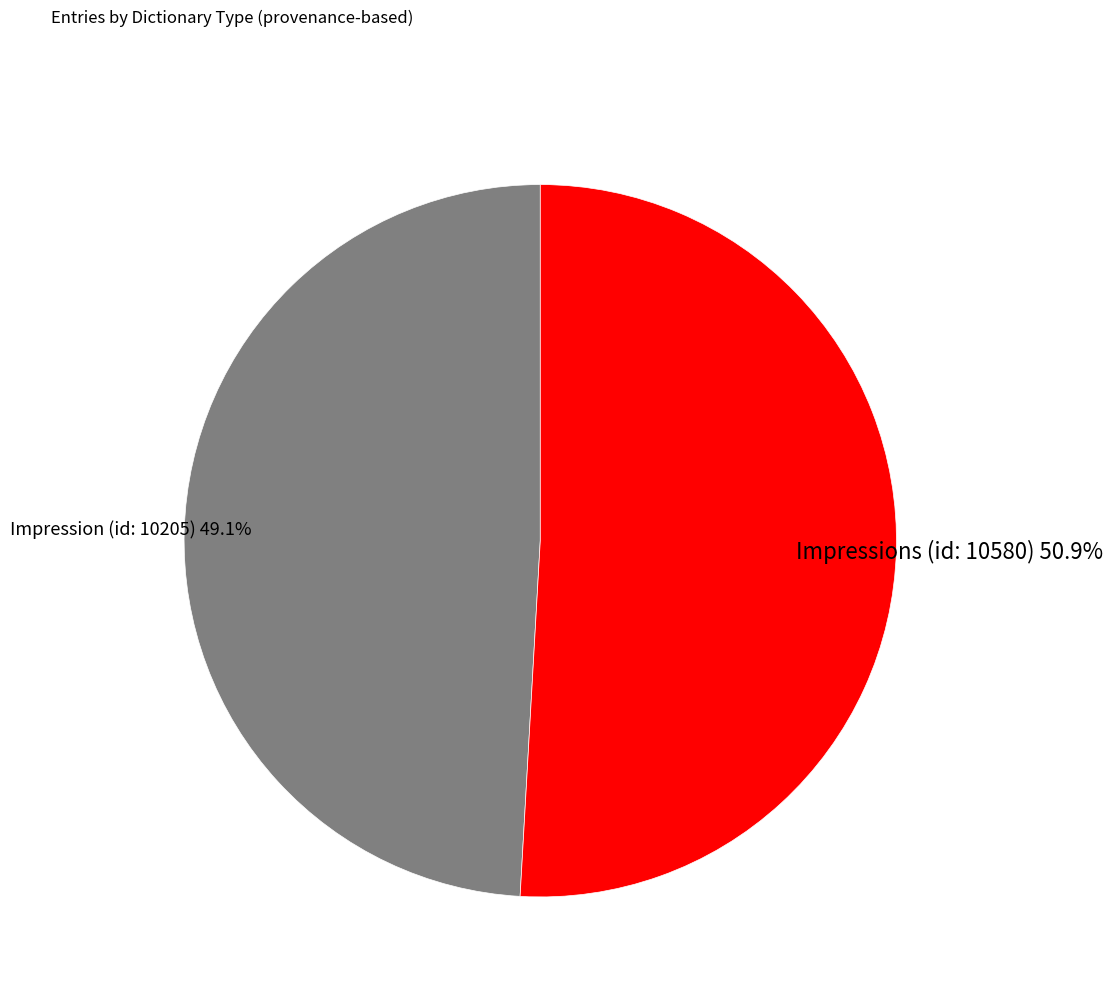

To the nearest percent, what percentage of the pie is Impression (id: 10205)?

49%